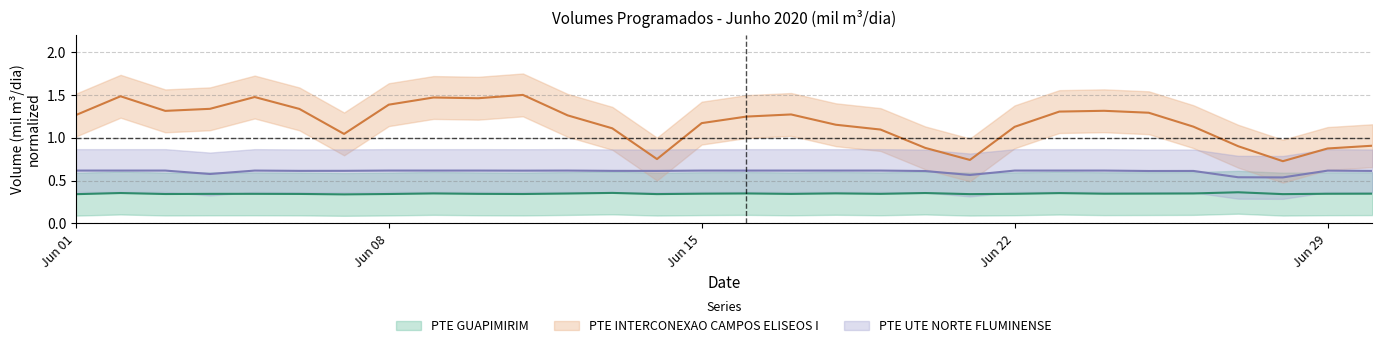

Which series has the widest spread of values?

PTE INTERCONEXAO CAMPOS ELISEOS I